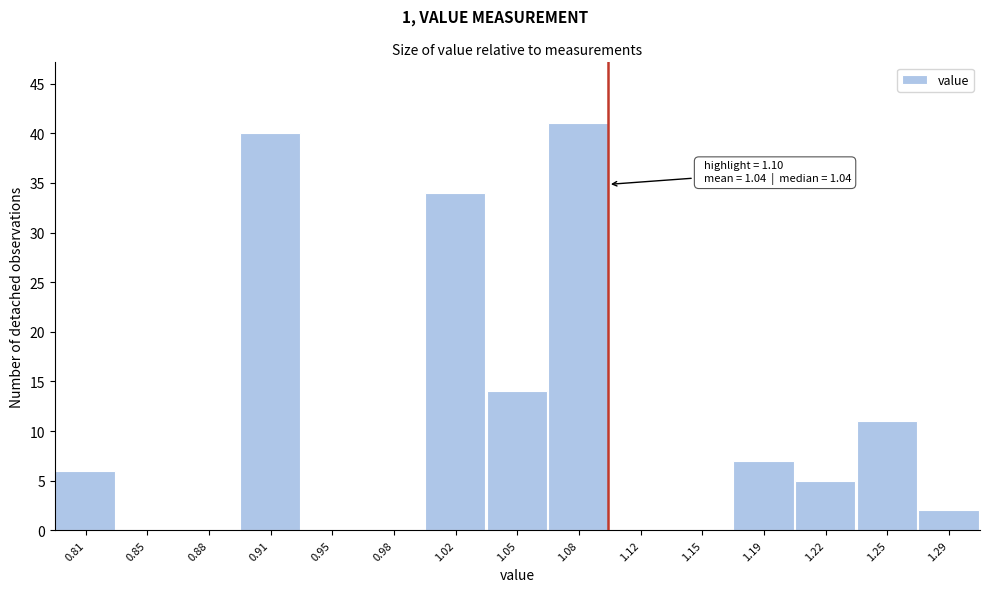

Over which range of the x-axis is the bar tallest?

1.067 to 1.101